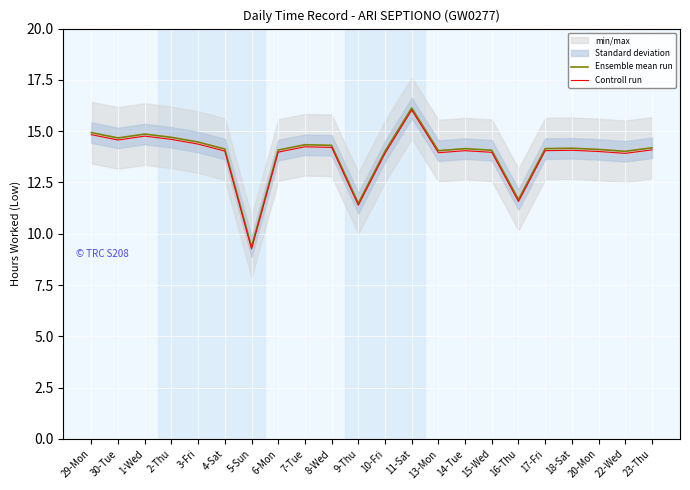

List the series in order of their overall mean, lowest first.

Controll run, Ensemble mean run